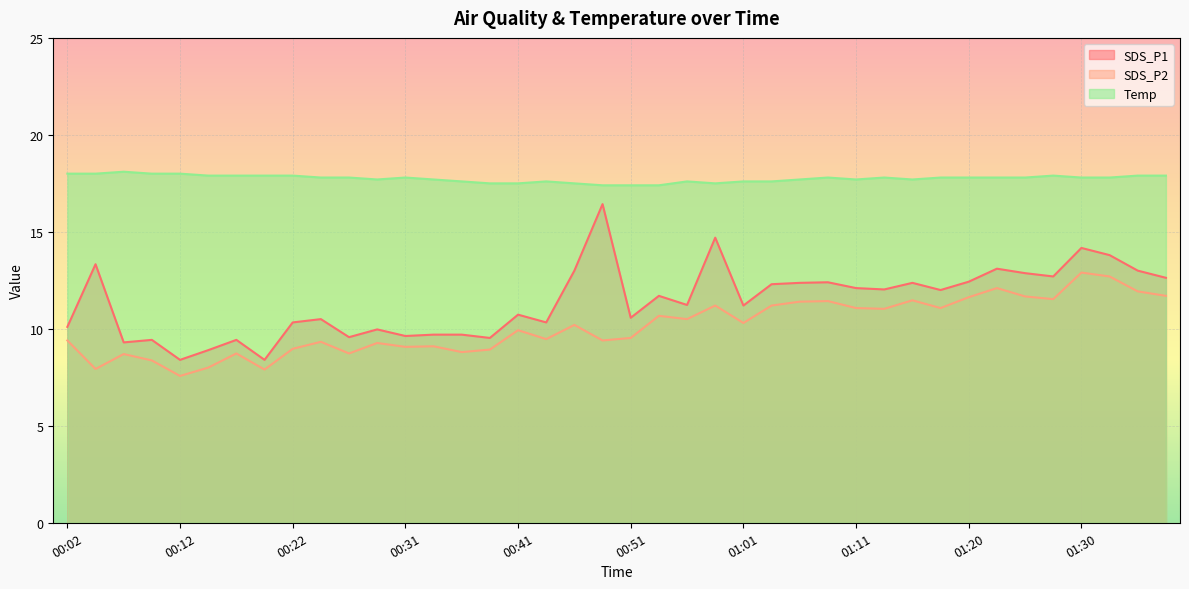

Rank the series at 00:24 from lowest to highest value.

SDS_P2, SDS_P1, Temp